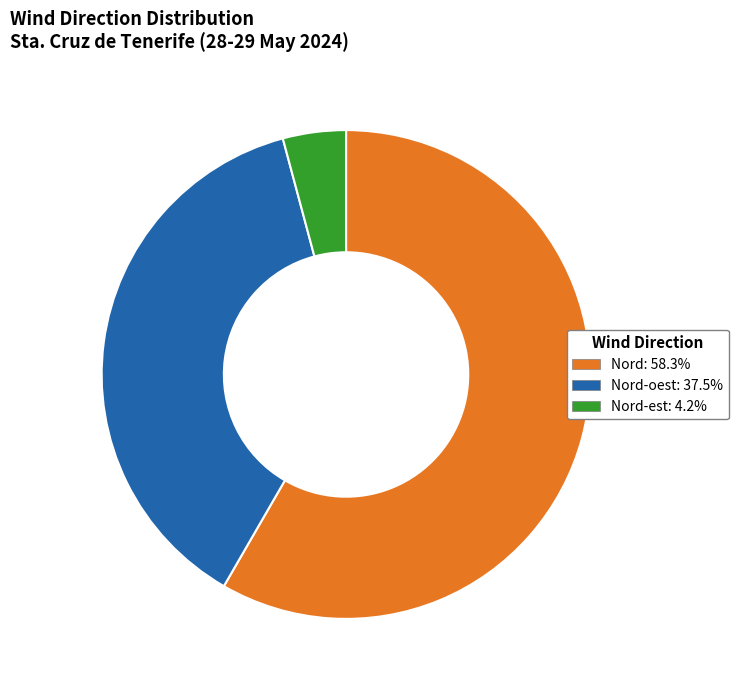

Does any single category account for the majority?

Yes